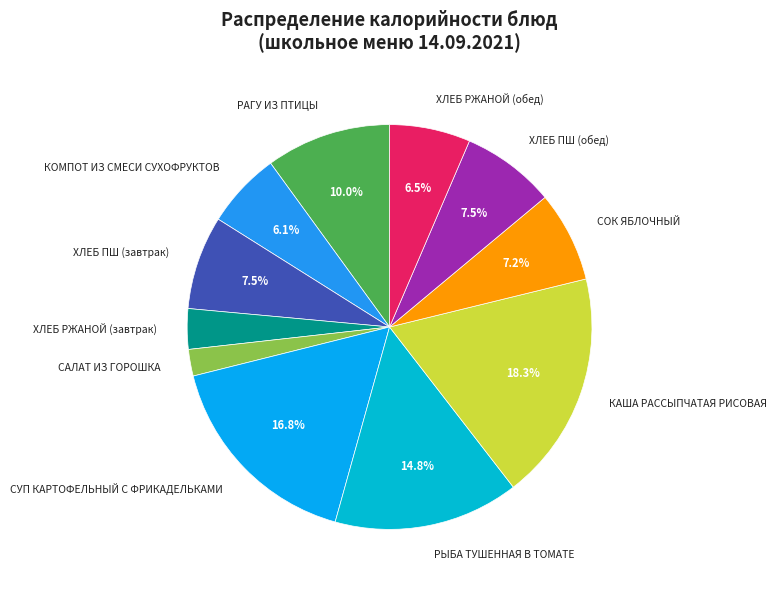

What is the largest slice in the pie chart?

КАША РАССЫПЧАТАЯ РИСОВАЯ